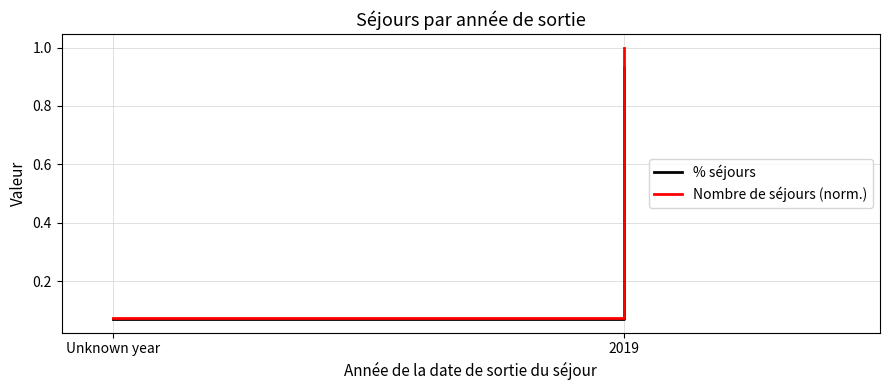

At which label does Nombre de séjours (norm.) reach its minimum?

Unknown year